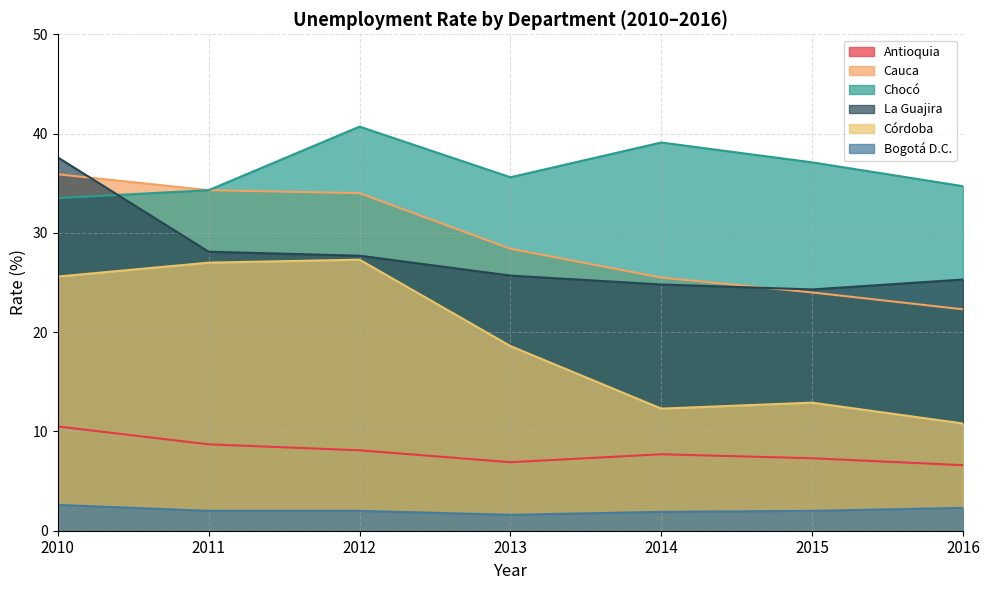

Is the value of Cauca at 2011 greater than the value of Bogotá D.C. at 2013?

Yes